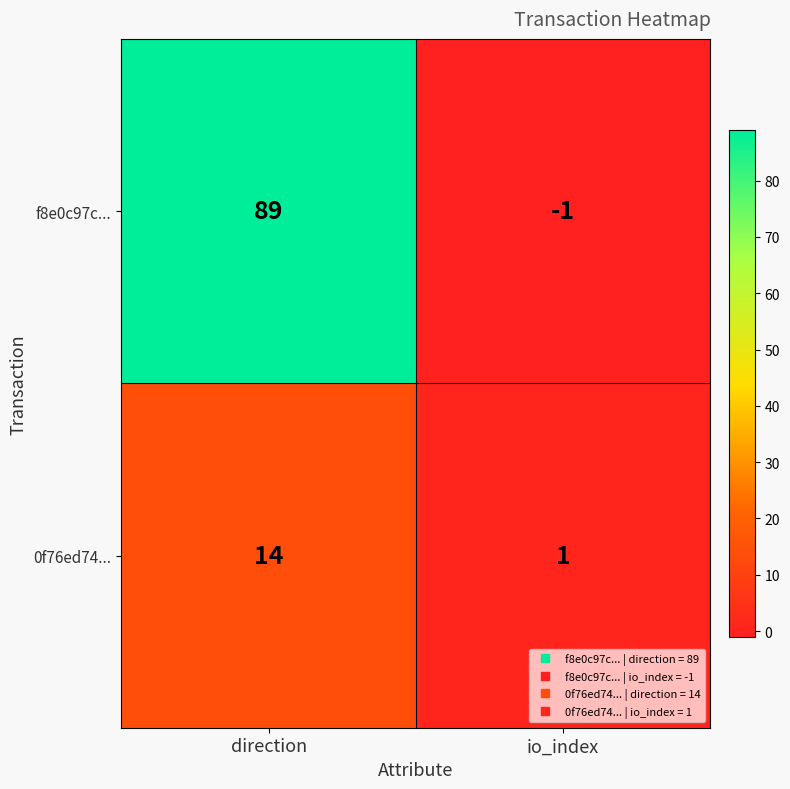

Which label corresponds to the largest value in the chart?

direction